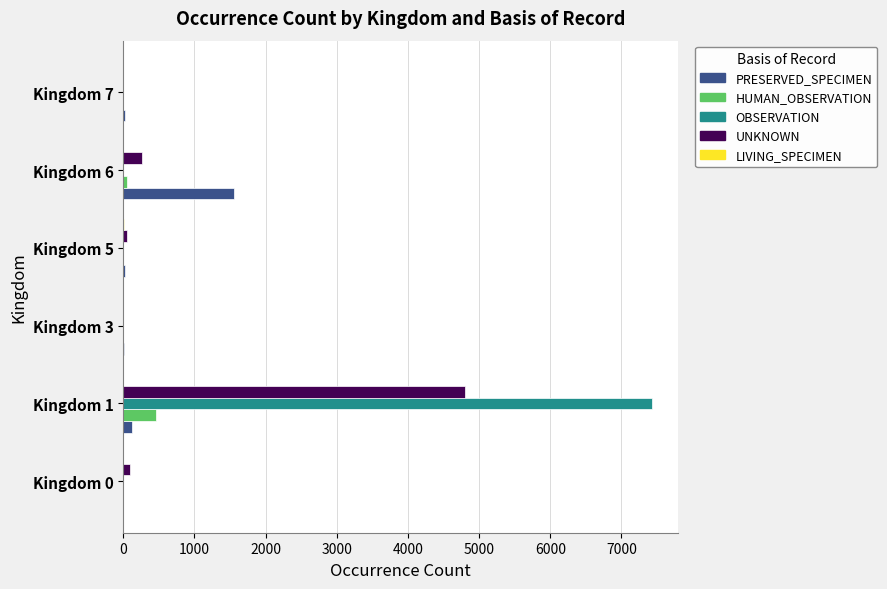

What is the maximum value shown in the chart?

7424